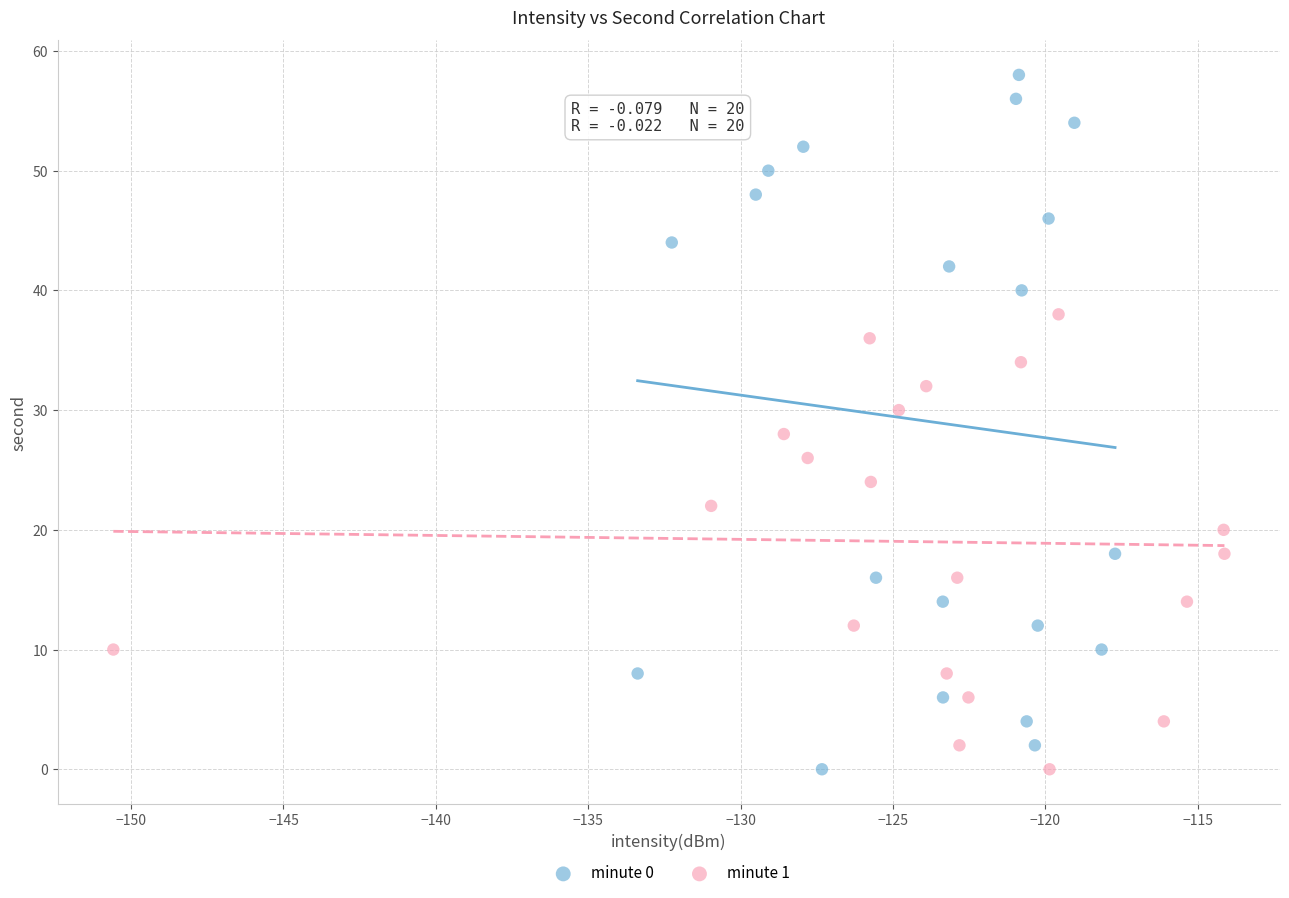

Which series contains the highest Y value?

minute 0